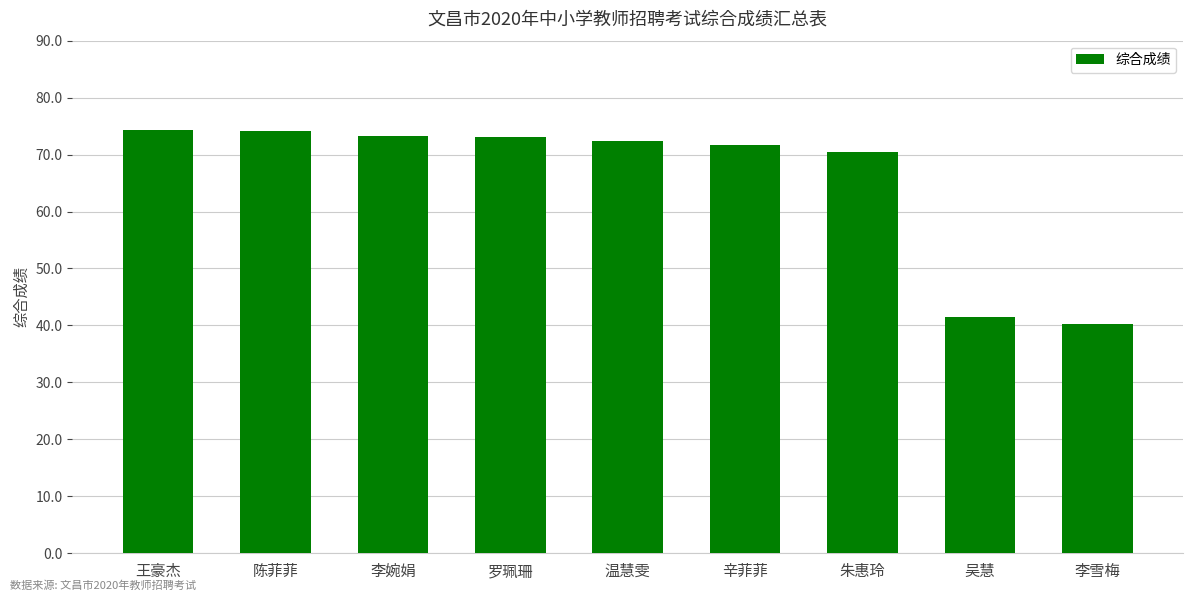

What is the greatest value displayed?

74.3